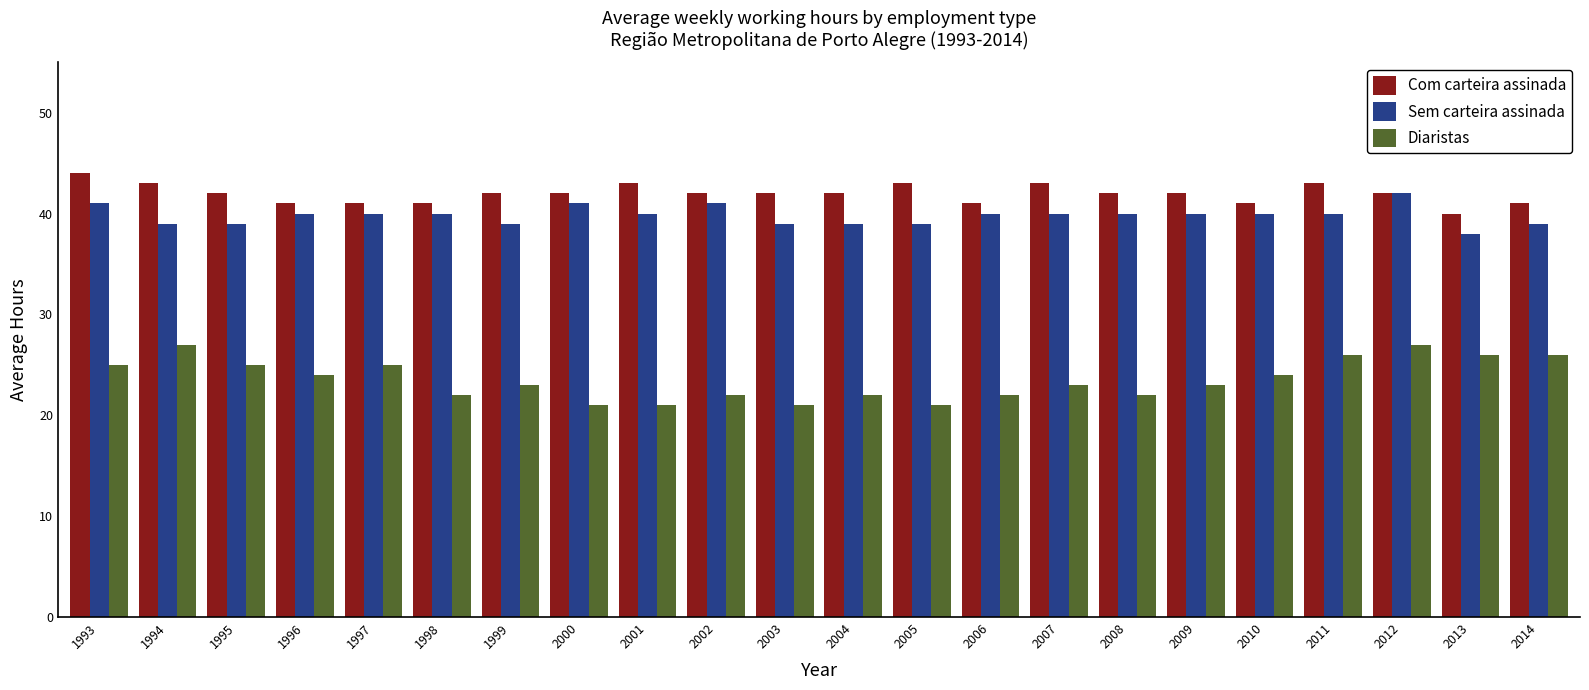

True or false: Sem carteira assinada has a value of 60 at 1997.

False